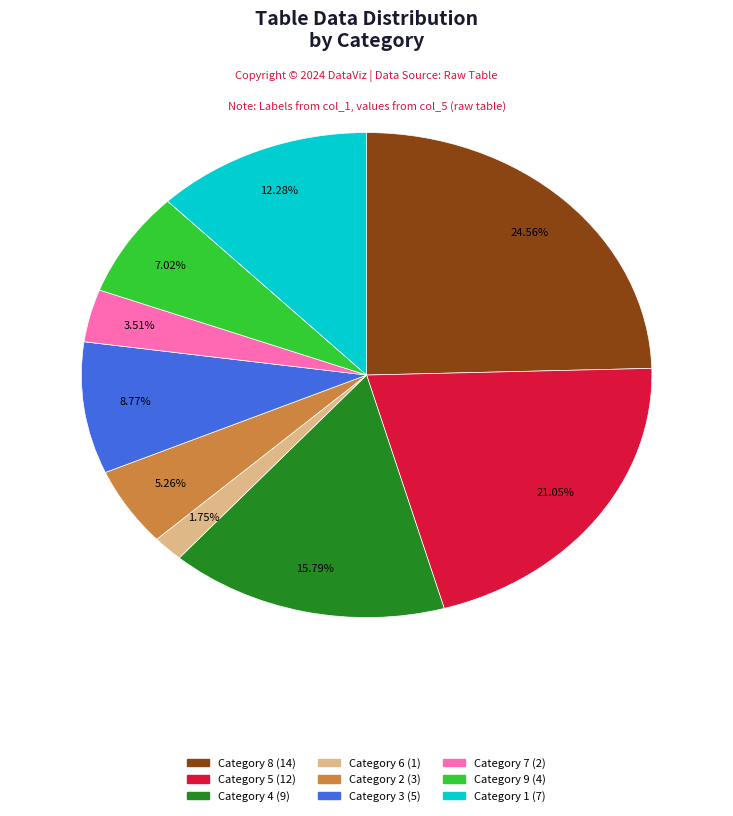

Do Category 2 (3) and Category 6 (1) together represent more than half of the pie?

No